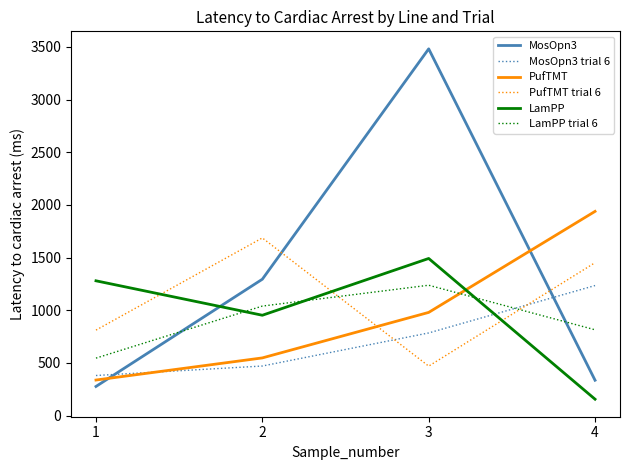

What are all the series names shown in the legend?

MosOpn3, MosOpn3 trial 6, PufTMT, PufTMT trial 6, LamPP, LamPP trial 6